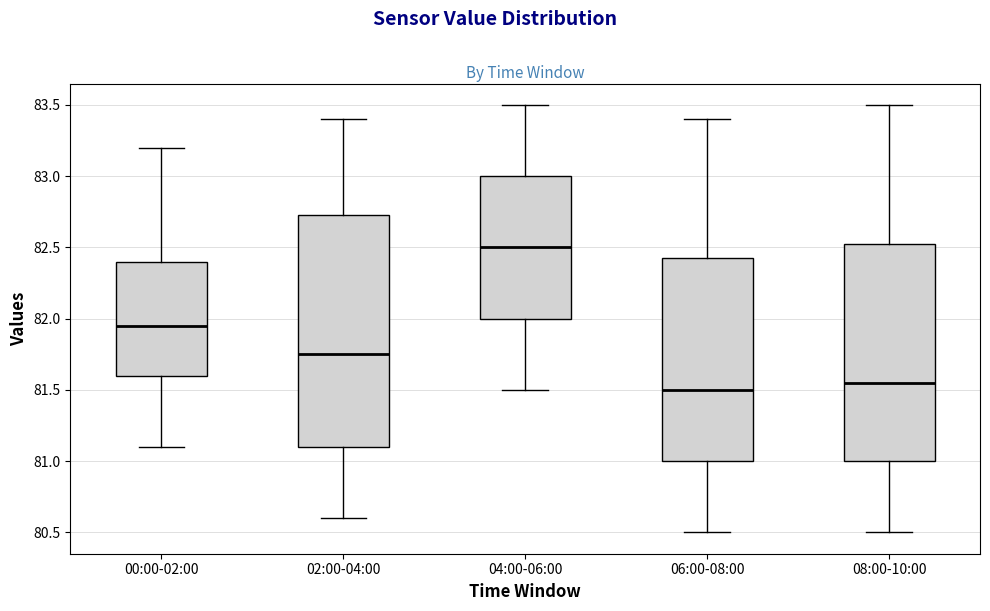

Reading left to right, read every box against the y-axis: the position of its median line, the range the box covers, and the ends of its whiskers. The values are not printed on the chart, so give them approximately, as read against the axis.

00:00-02:00: median 81.95, box 81.60 to 82.40, whiskers 81.10 to 83.20
02:00-04:00: median 81.75, box 81.10 to 82.75, whiskers 80.60 to 83.40
04:00-06:00: median 82.50, box 82.00 to 83.00, whiskers 81.50 to 83.50
06:00-08:00: median 81.50, box 81.00 to 82.45, whiskers 80.50 to 83.40
08:00-10:00: median 81.55, box 81.00 to 82.55, whiskers 80.50 to 83.50